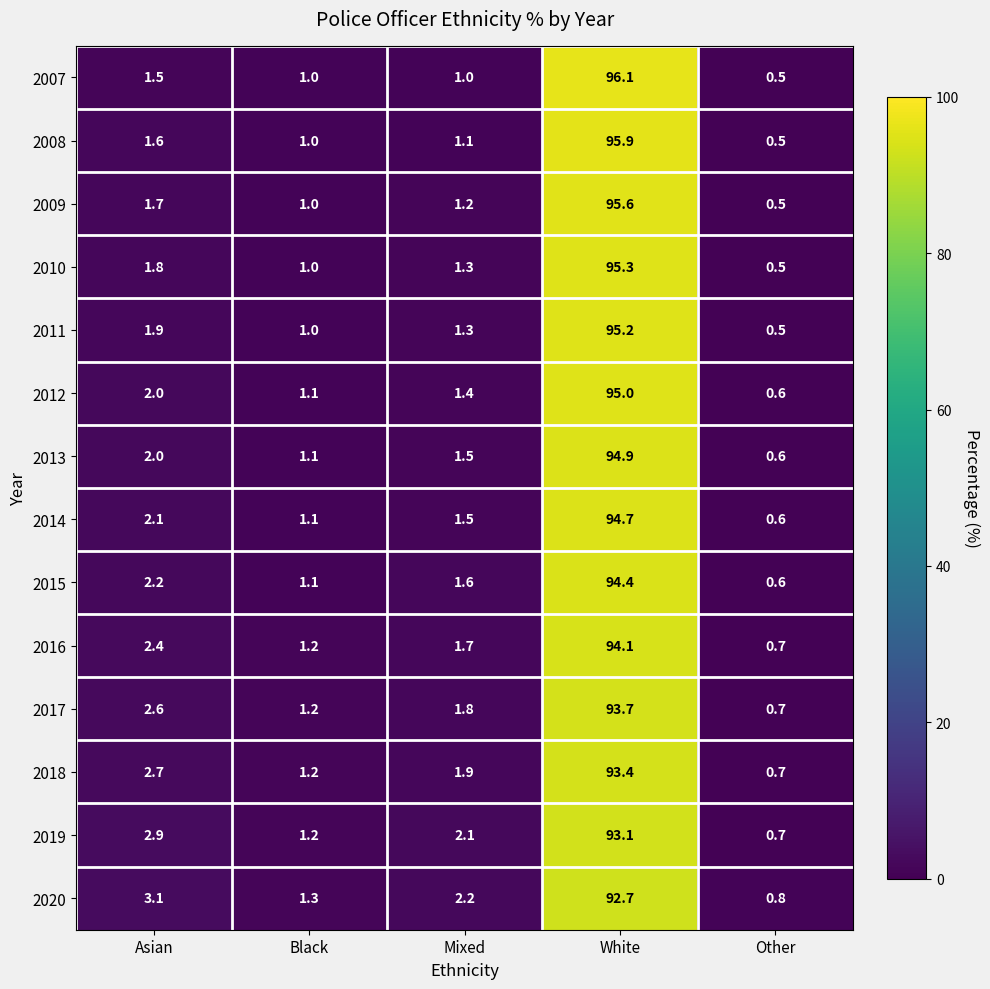

The 2010 series shows 1.9 at Mixed. True or false?

False